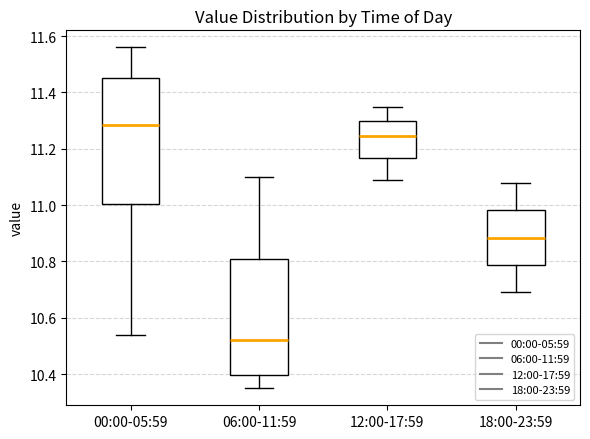

Which box has the highest median line?

00:00-05:59